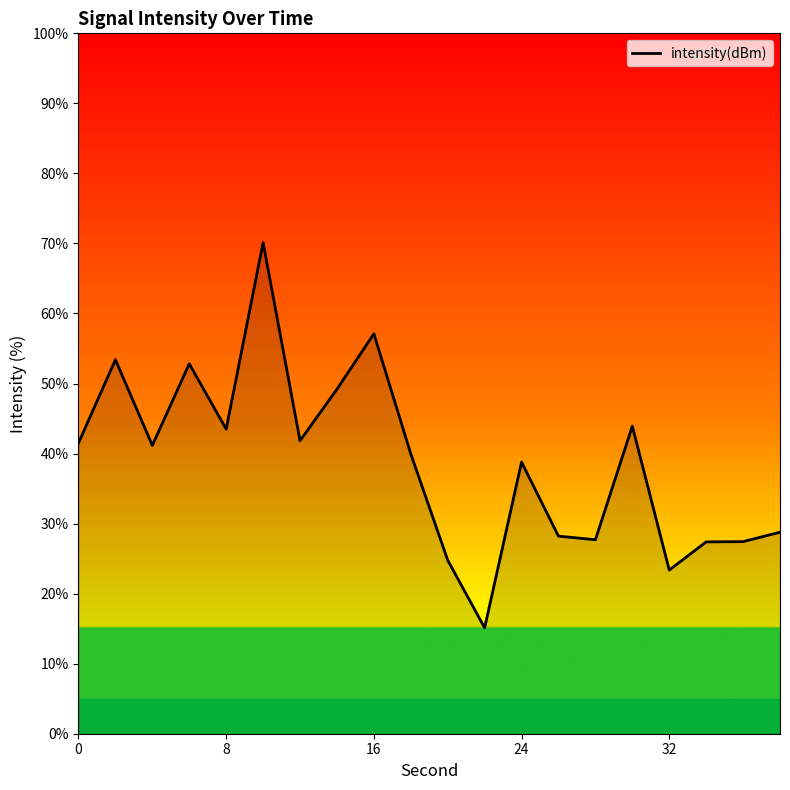

What is the minimum value shown in the chart?

15.1